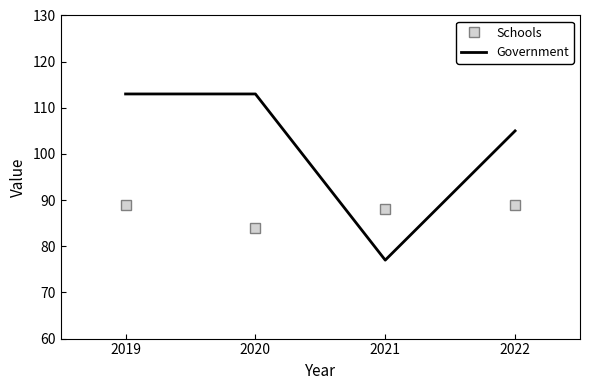

True or false: Schools and Government cross at least once.

True